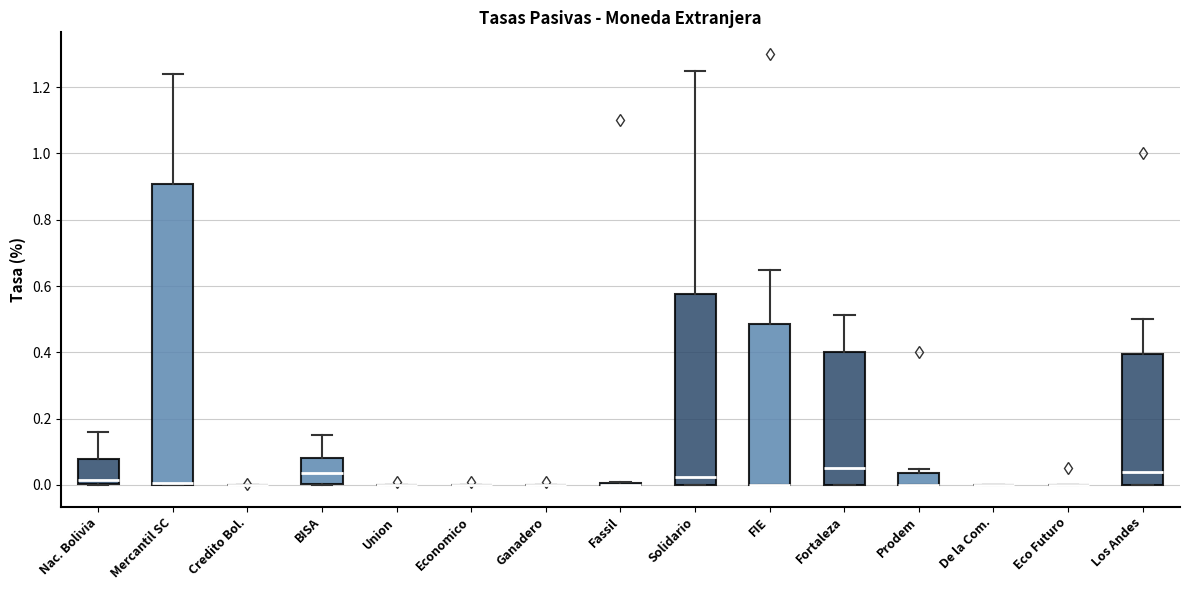

Reading left to right, transcribe this box plot: for each box, give where its median line is, the range the box spans, and where its two whiskers end, as read against the y-axis. The values are not printed on the chart, so give them approximately, as read against the axis.

Nac. Bolivia: median 0.02, box 0.00 to 0.08, whiskers 0.00 to 0.16
Mercantil SC: median 0.00 (drawn on the box's lower edge), box 0.00 to 0.90, whiskers 0.00 to 1.24
Credito Bol.: box collapsed to a line at 0.00, whiskers 0.00 to 0.00
BISA: median 0.04, box 0.00 to 0.08, whiskers 0.00 to 0.16
Union: box collapsed to a line at 0.00, whiskers 0.00 to 0.00
Economico: box collapsed to a line at 0.00, whiskers 0.00 to 0.00
Ganadero: box collapsed to a line at 0.00, whiskers 0.00 to 0.00
Fassil: box collapsed to a line at 0.00, whiskers 0.00 to 0.02
Solidario: median 0.02, box 0.00 to 0.58, whiskers 0.00 to 1.24
FIE: median 0.00 (drawn on the box's lower edge), box 0.00 to 0.48, whiskers 0.00 to 0.64
Fortaleza: median 0.06, box 0.00 to 0.40, whiskers 0.00 to 0.52
Prodem: median 0.00 (drawn on the box's lower edge), box 0.00 to 0.04, whiskers 0.00 to 0.04 (just above the box's upper edge)
De la Com.: box collapsed to a line at 0.00, whiskers 0.00 to 0.00
Eco Futuro: box collapsed to a line at 0.00, whiskers 0.00 to 0.00
Los Andes: median 0.04, box 0.00 to 0.40, whiskers 0.00 to 0.50